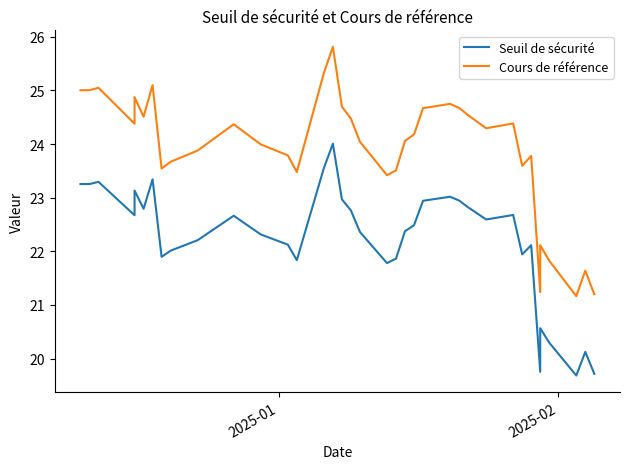

List the series in order of their peak value, lowest first.

Seuil de sécurité, Cours de référence